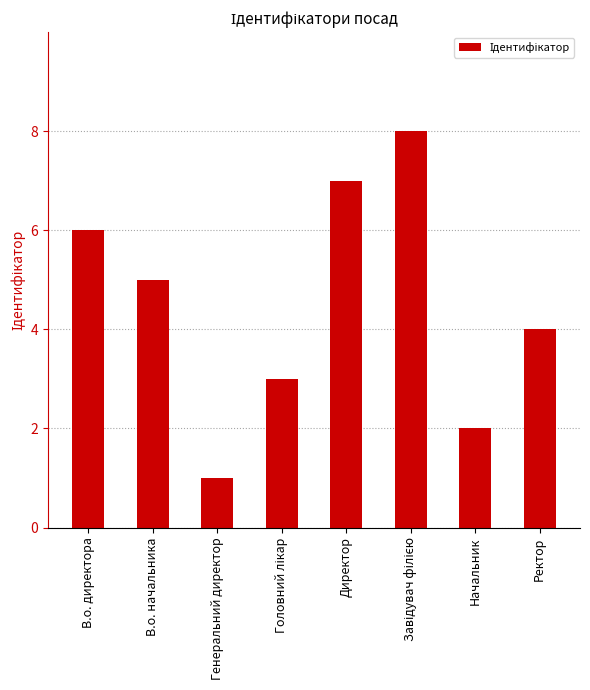

Where is the data nearest to the value 4?

Ректор